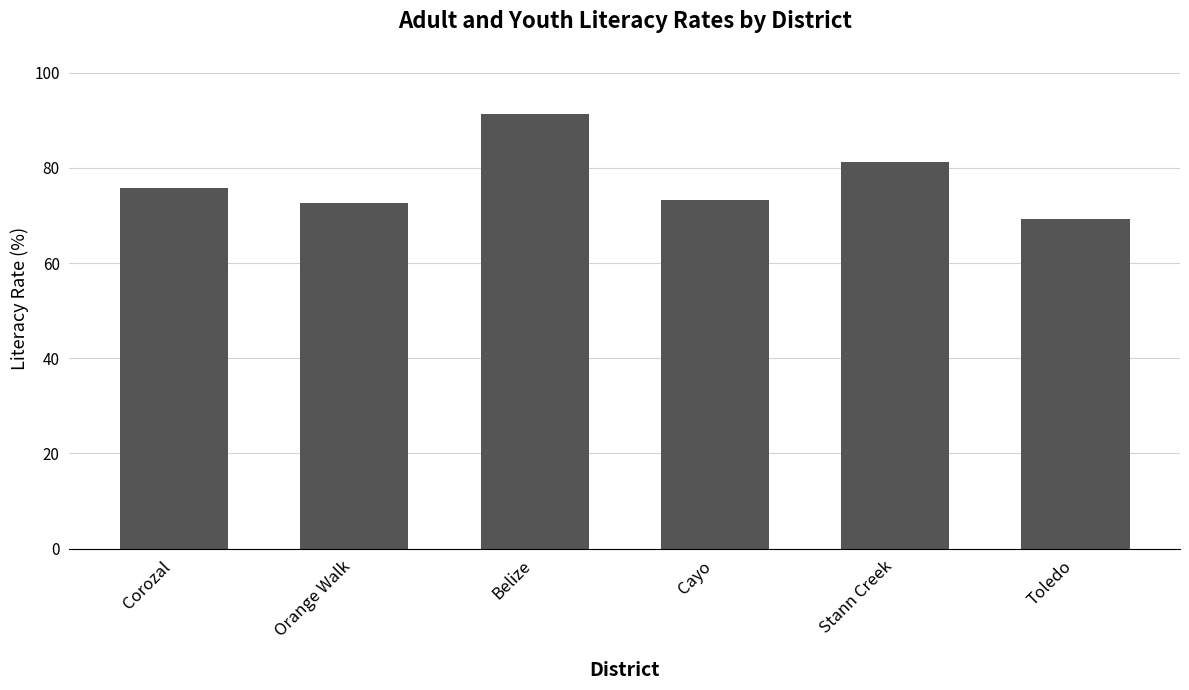

At which category does the chart reach its minimum across all series?

Toledo